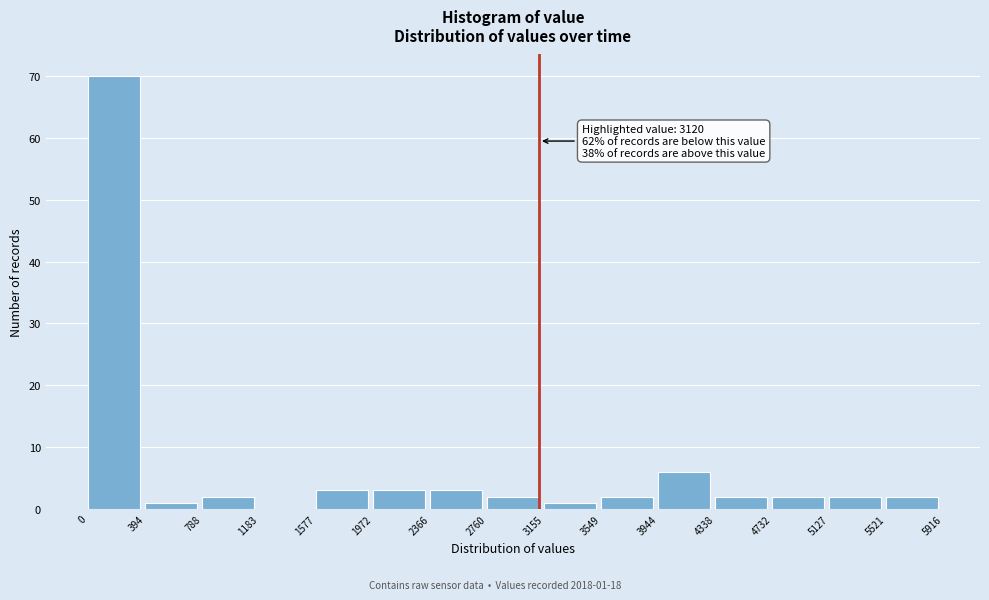

Which range on the x-axis has the tallest bar?

0 to 394